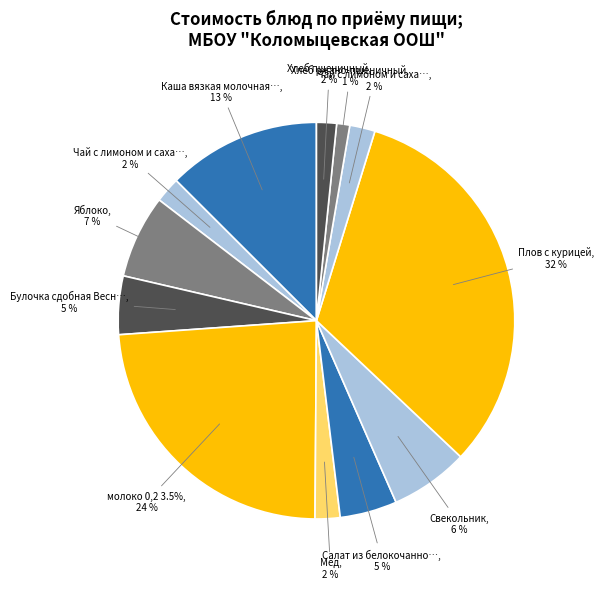

Count the number of slices in the pie.

12